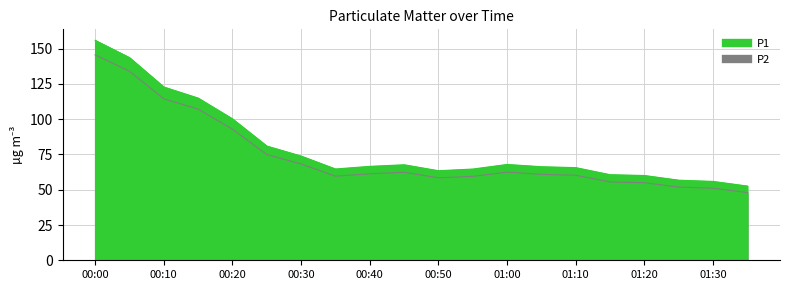

What is the label of the 13th point from the right?

00:35